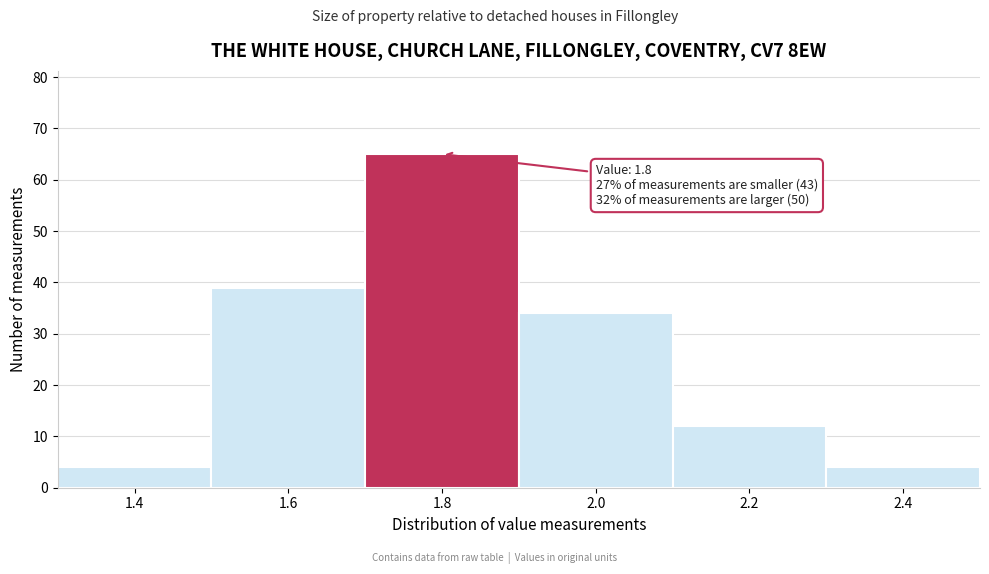

Which range on the x-axis has the tallest bar?

1.7 to 1.9